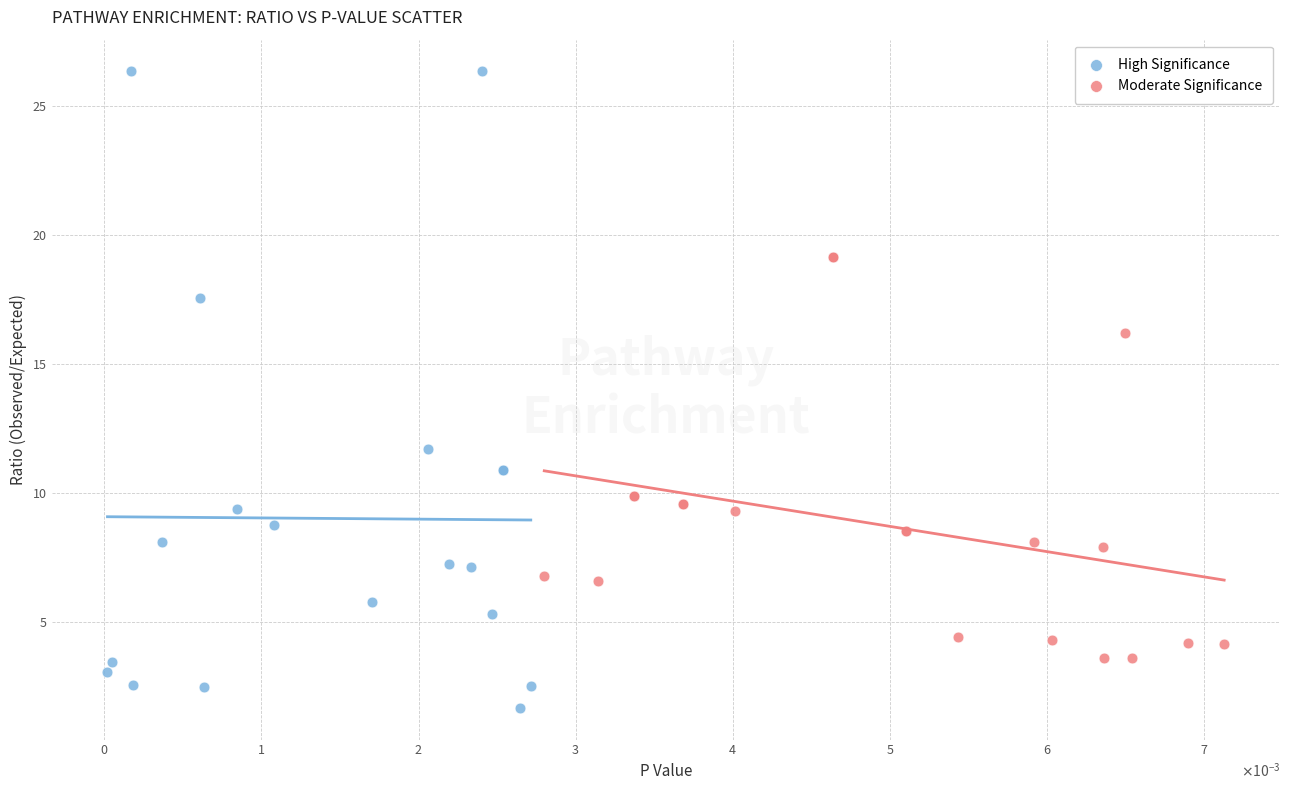

Which series reaches the minimum Y coordinate?

High Significance